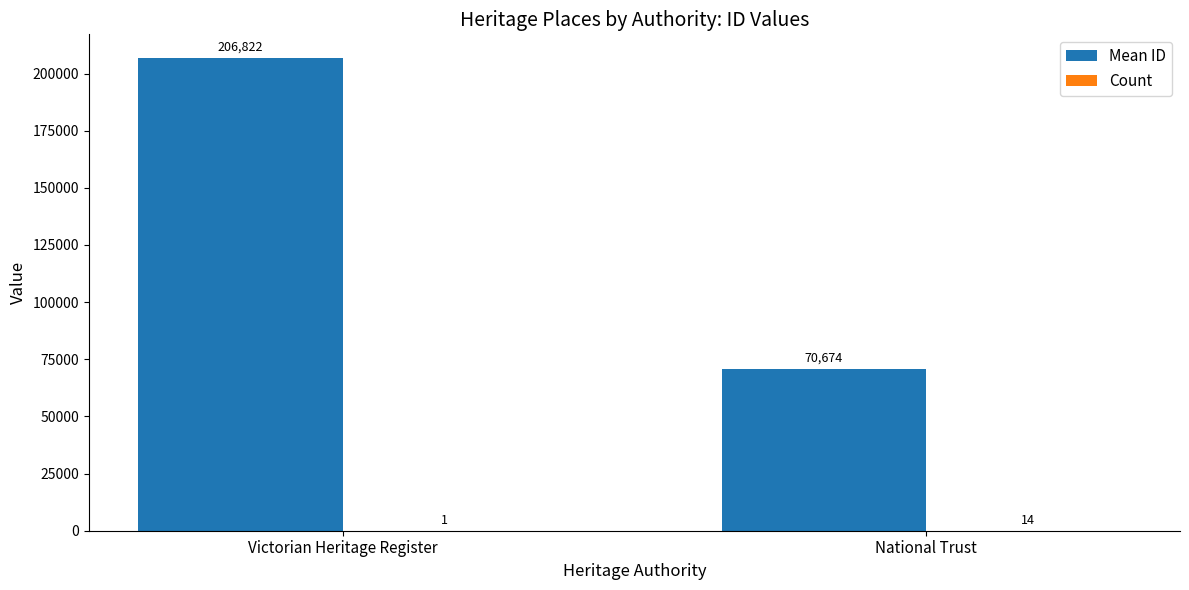

At which category is the sum across all series the highest?

Victorian Heritage Register